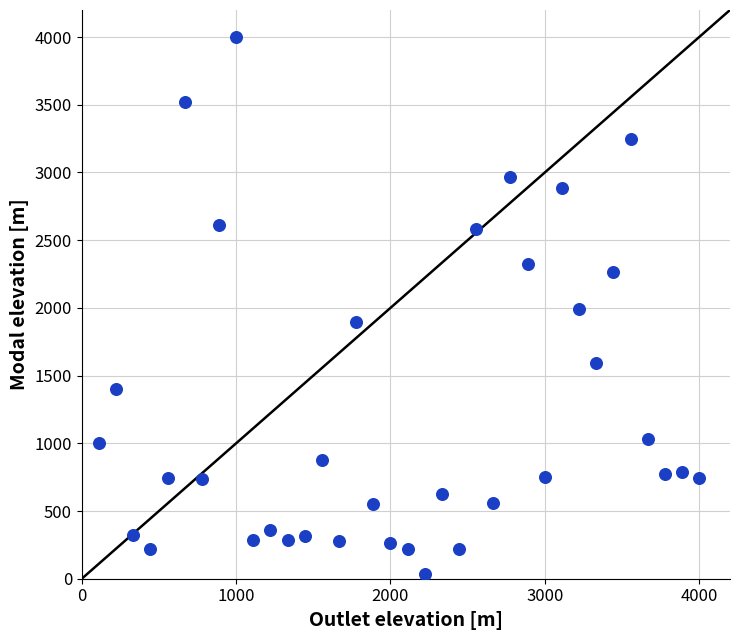

What is the range of X values (max minus min)?

3888.9